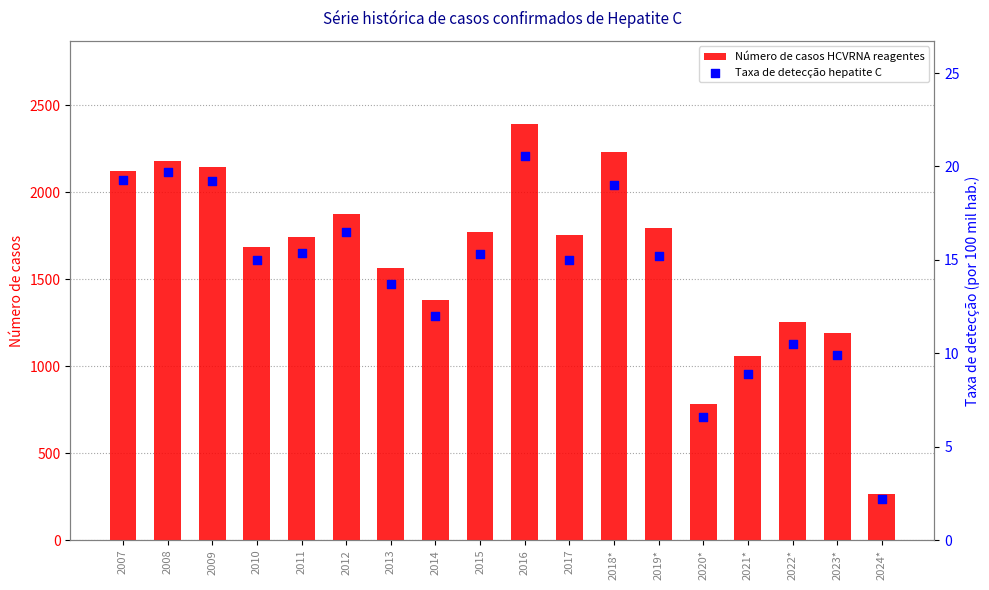

What is the total value across all series at 2017?

1772.0